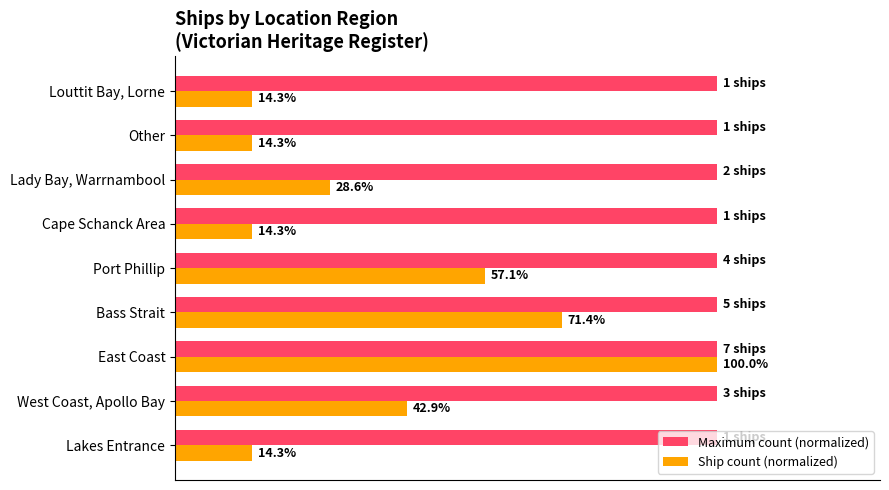

List the series in order of their overall mean, lowest first.

Ship count (normalized), Maximum count (normalized)